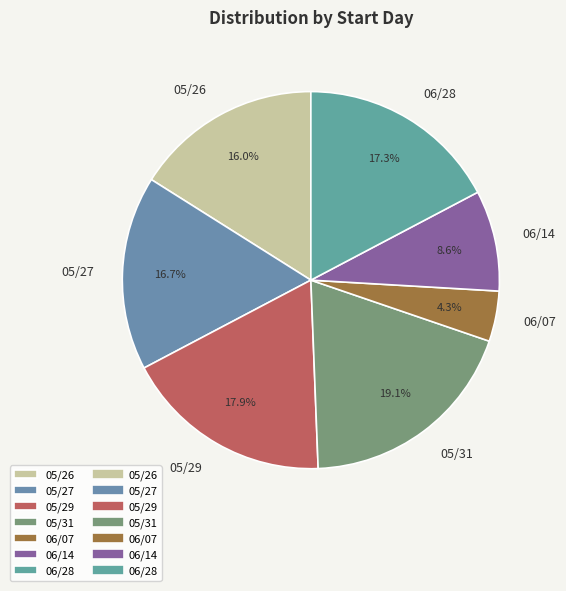

What portion of the pie excludes 05/31?

80.9%